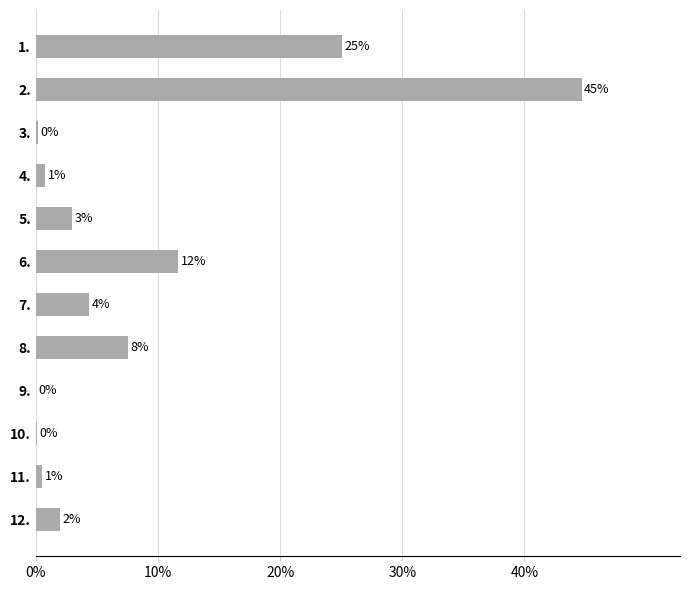

What is the sum of all values?

1.0